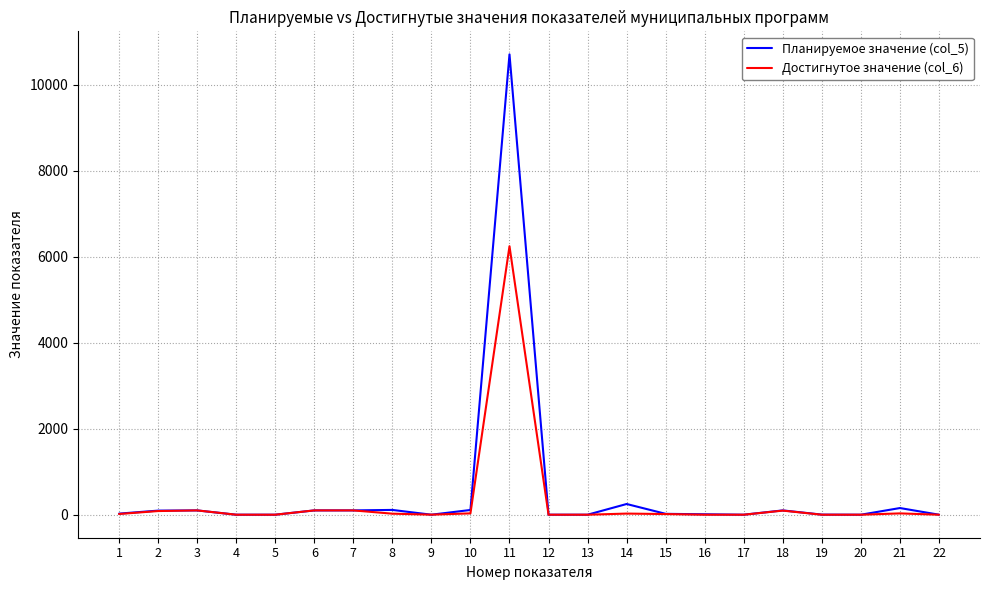

What are all the series names shown in the legend?

Планируемое значение (col_5), Достигнутое значение (col_6)